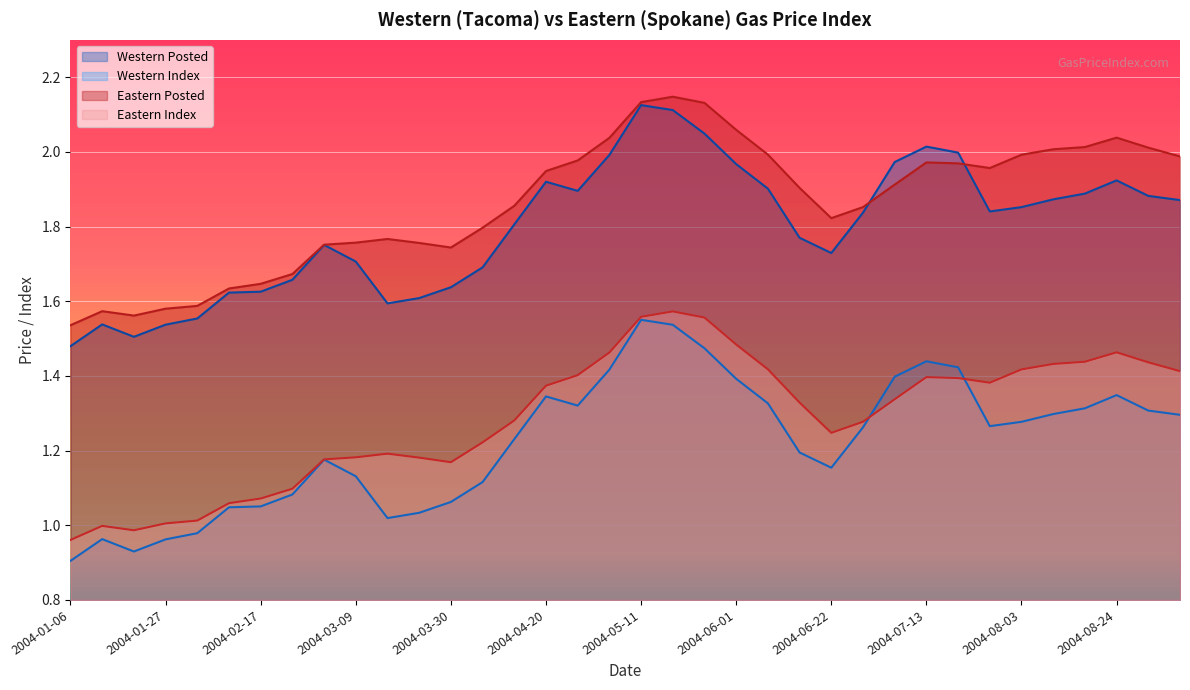

At which label is Western Posted closest to 1?

2004-01-06